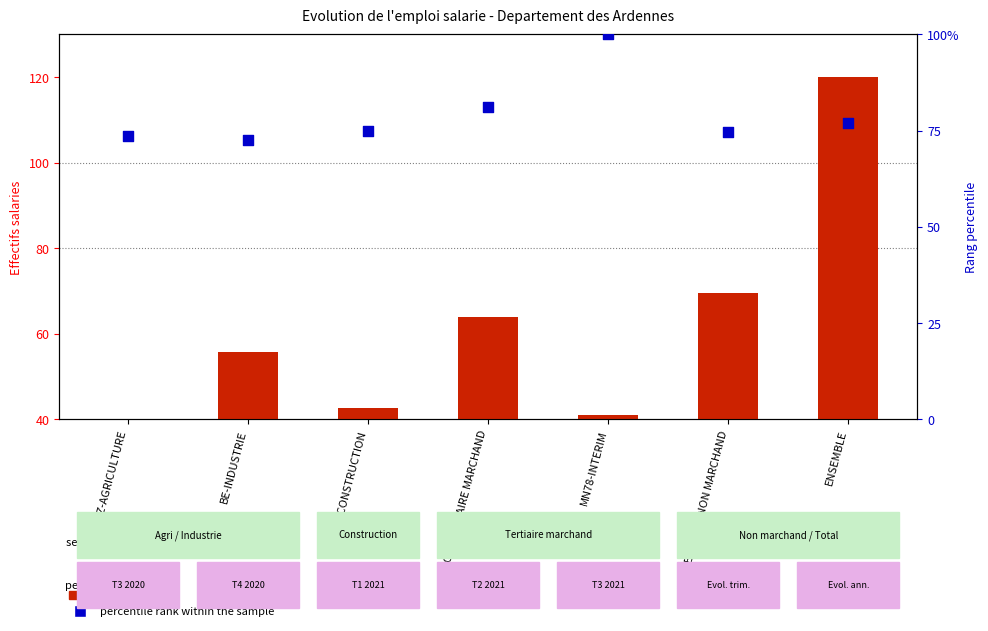

At which category is the sum across all series the highest?

ENSEMBLE